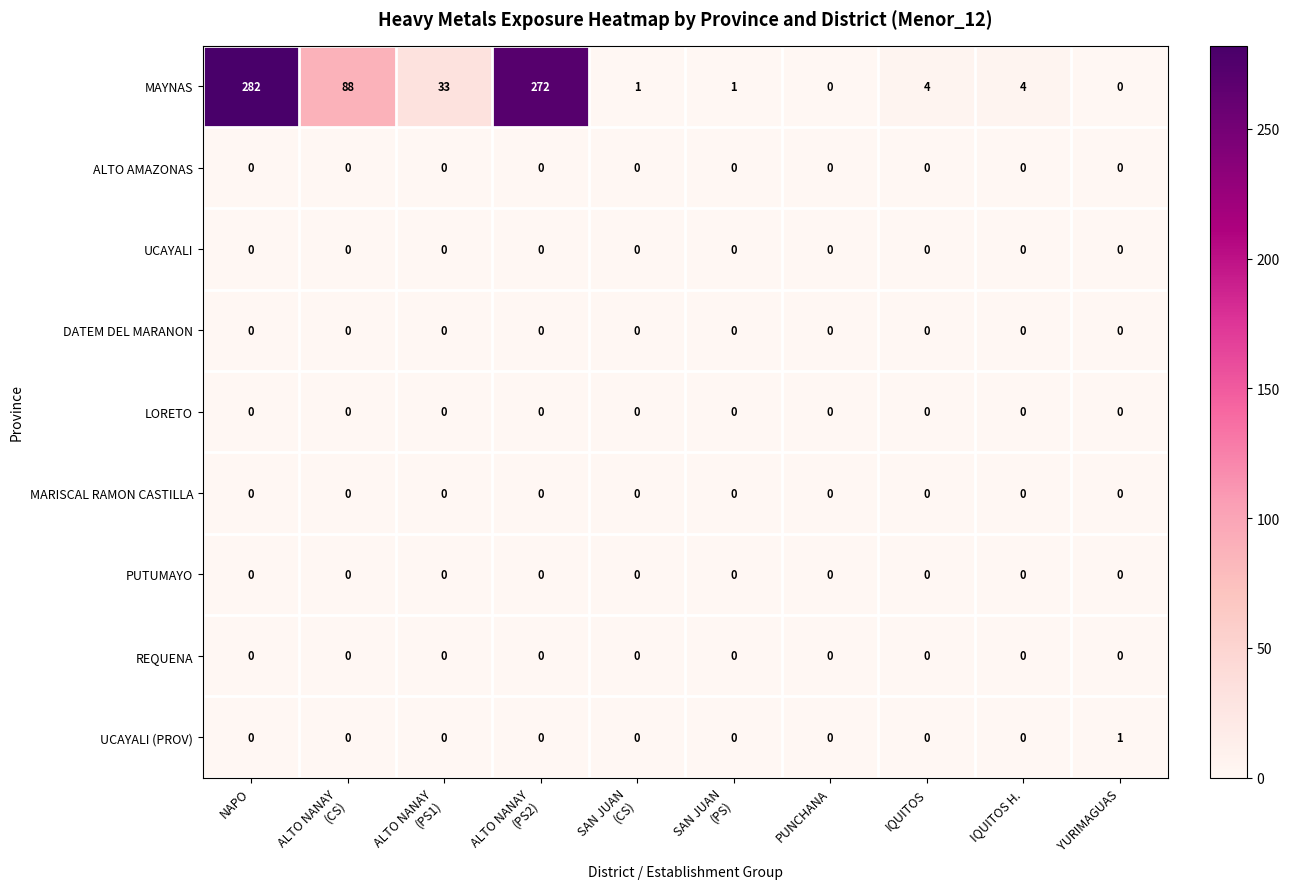

The MARISCAL RAMON CASTILLA series shows 0 at PUNCHANA. True or false?

True